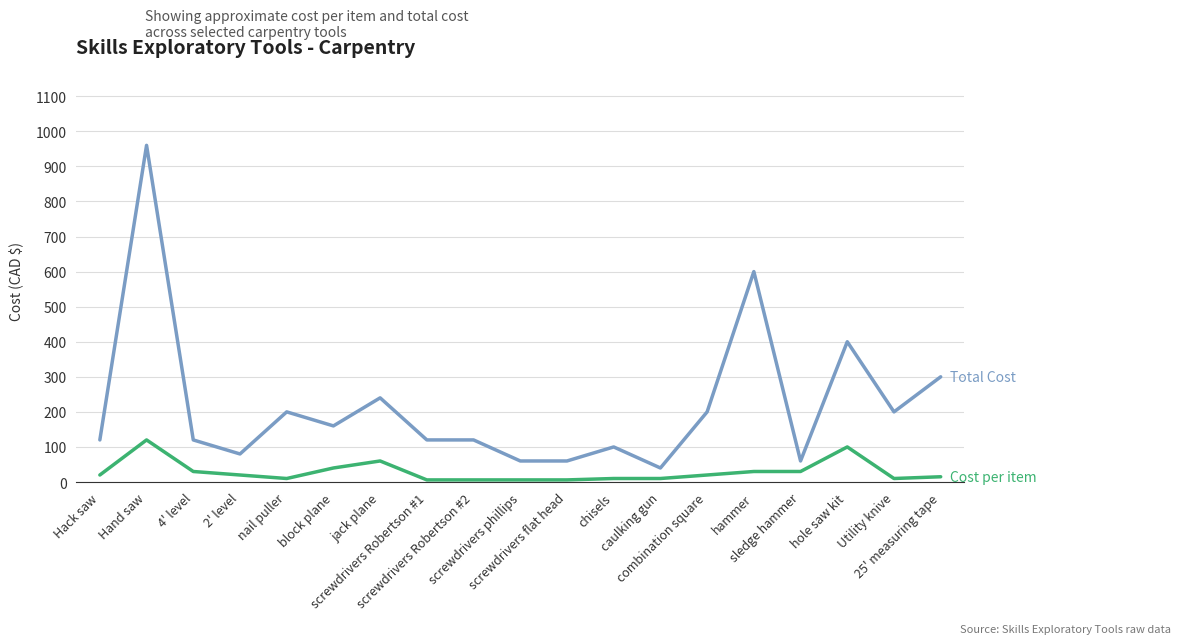

What is the maximum value shown in the chart?

960